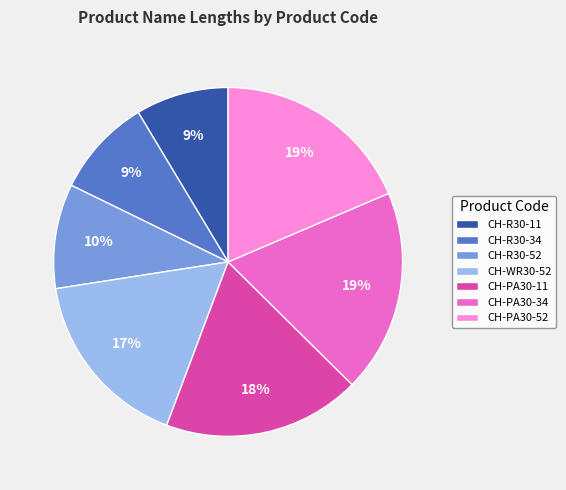

Combined, do CH-R30-34 and CH-R30-11 account for over 50%?

No